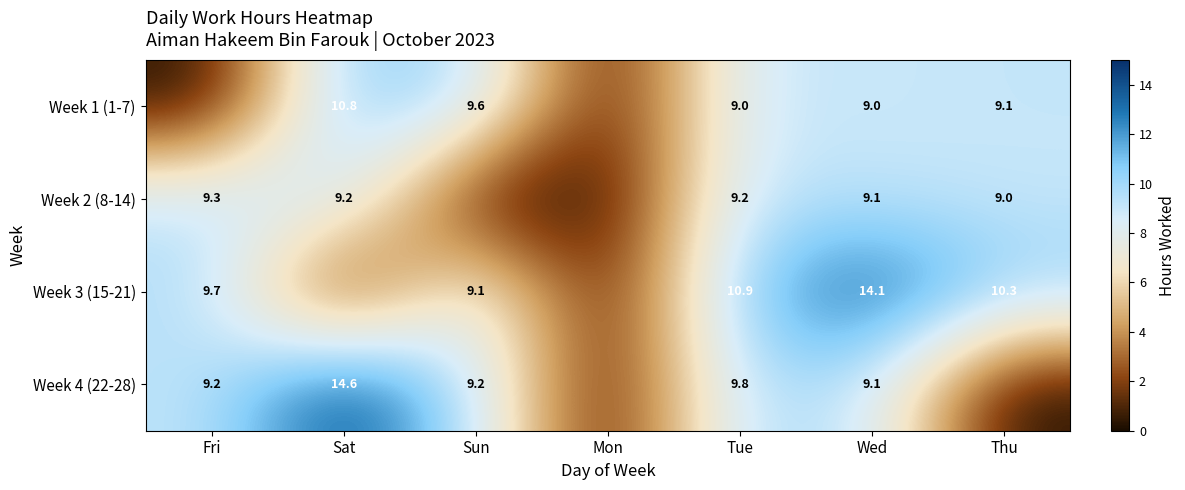

True or false: Week 1 (1-7) has a value of 15.4 at Sat.

False